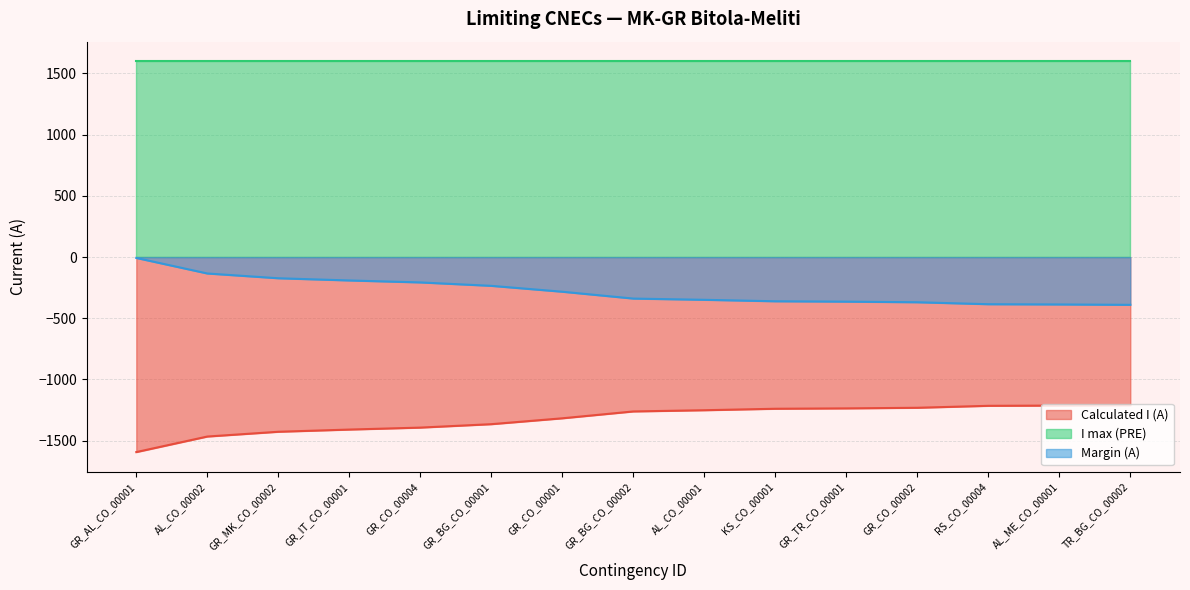

Rank the series at RS_CO_00004 from highest to lowest value.

I max (PRE), Margin (A), Calculated I (A)